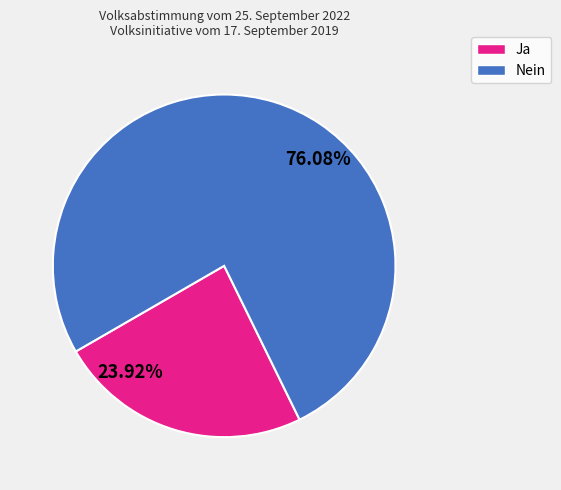

How many segments does this pie chart have?

2